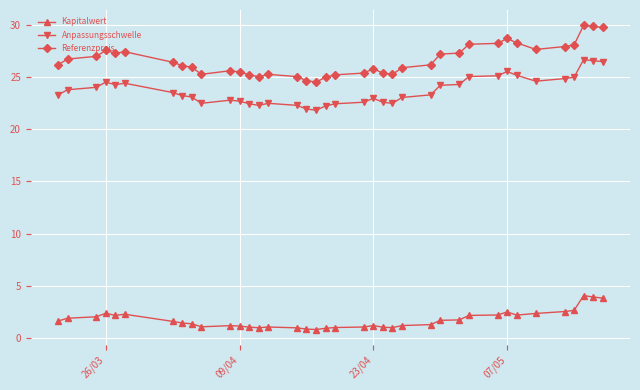

Which series has the largest total across all categories?

Referenzpreis